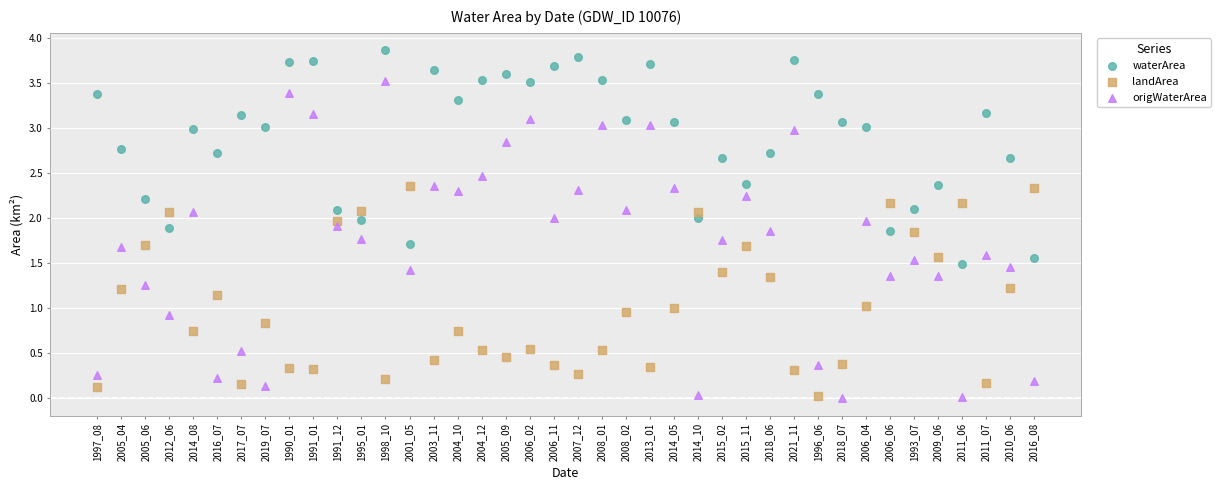

Which series contains the highest Y value?

waterArea